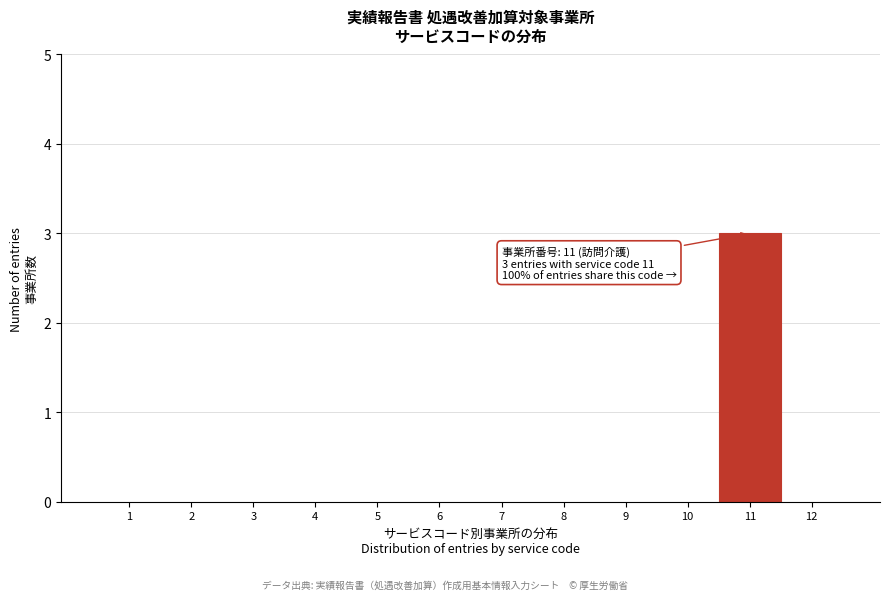

Over which range of the x-axis is the bar tallest?

10.5 to 11.5